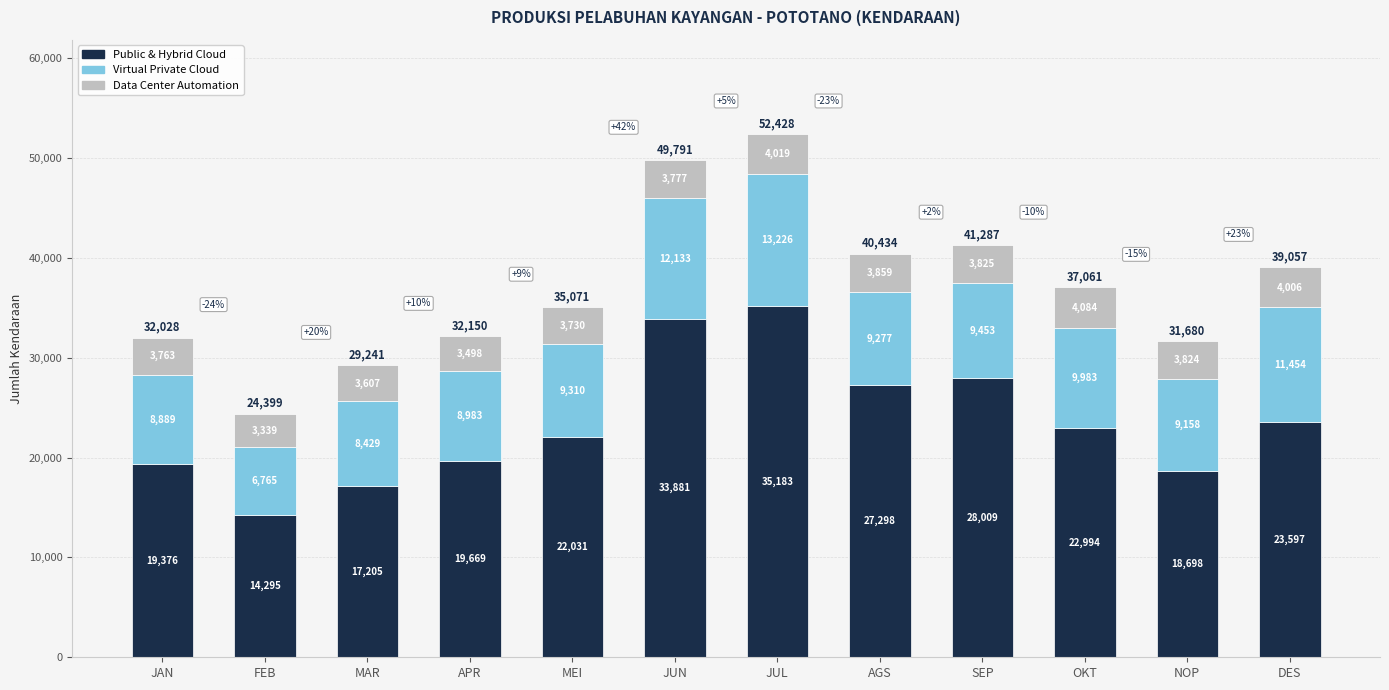

List the labels in order of Public & Hybrid Cloud value, smallest first.

FEB, MAR, NOP, JAN, APR, MEI, OKT, DES, AGS, SEP, JUN, JUL